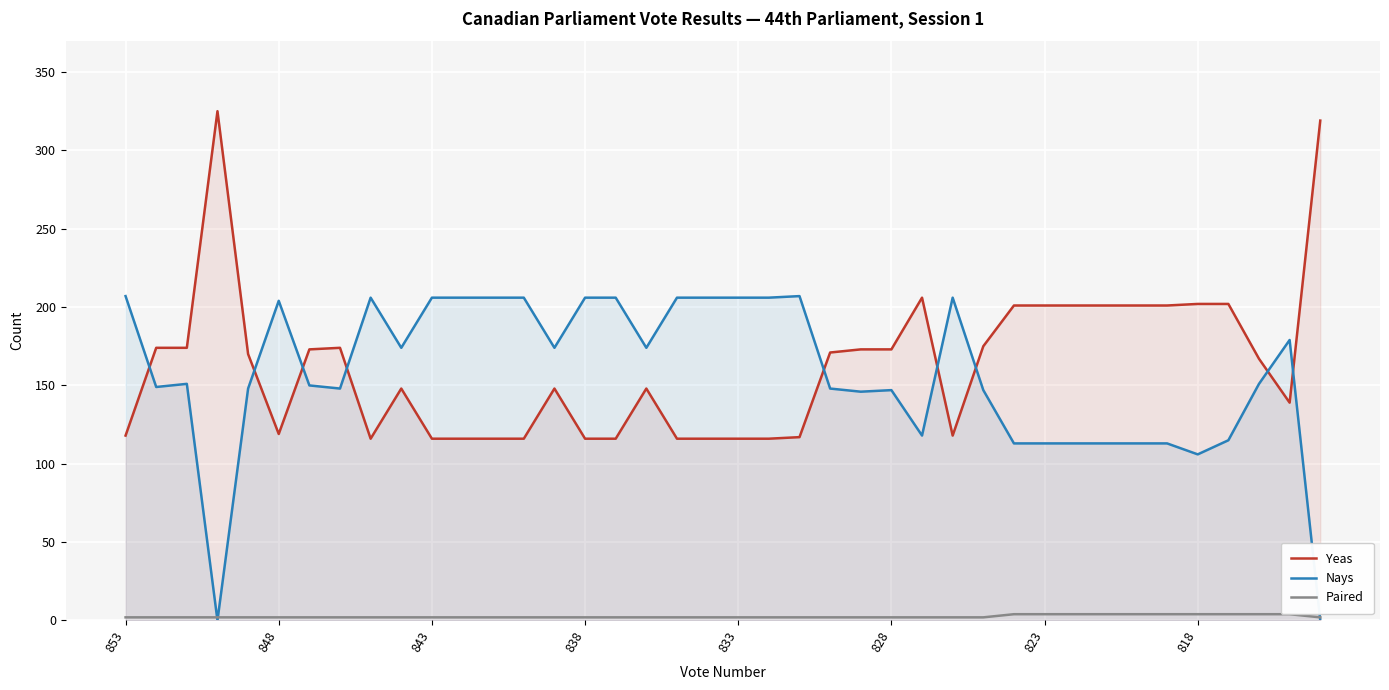

What is the minimum value for Yeas?

116